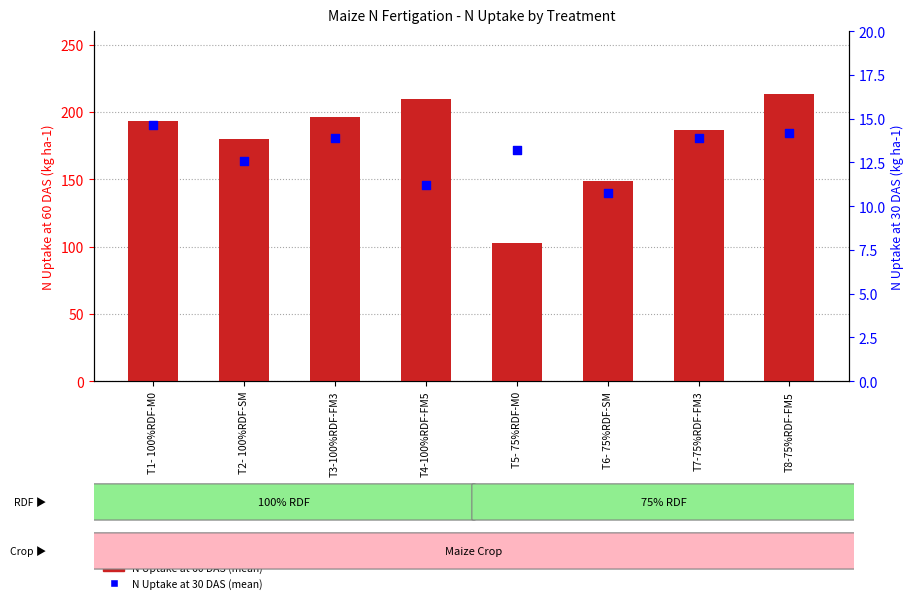

At which category is the sum across all series the highest?

T8-75%RDF-FM5